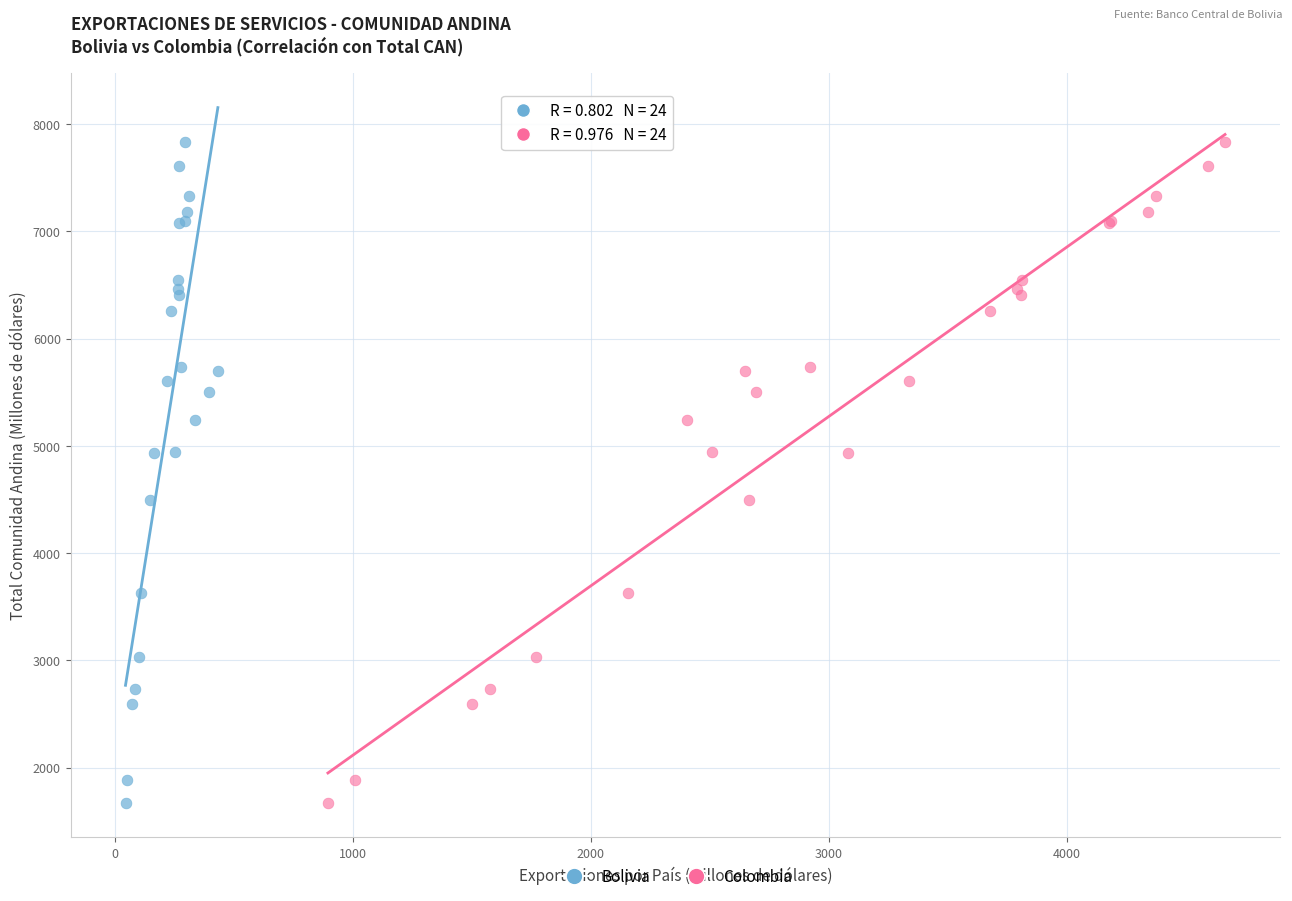

What are all the series names shown in the legend?

Bolivia, Colombia